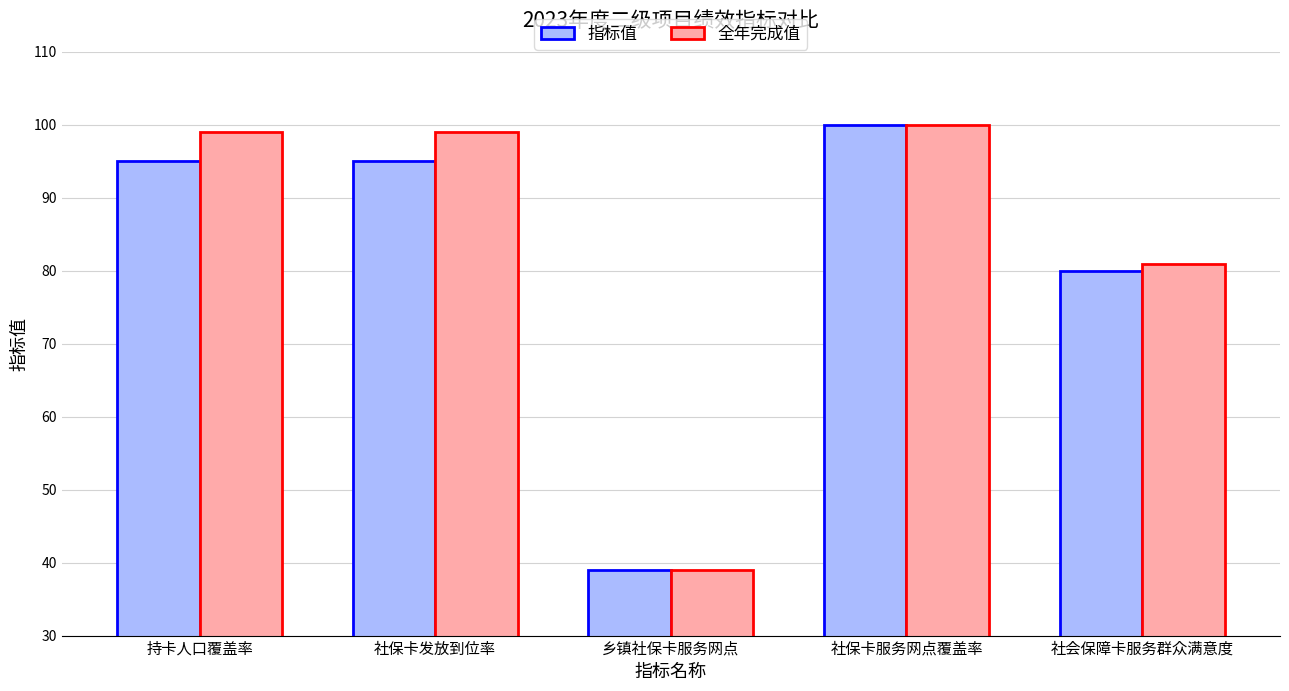

How many bars are there in each group?

2